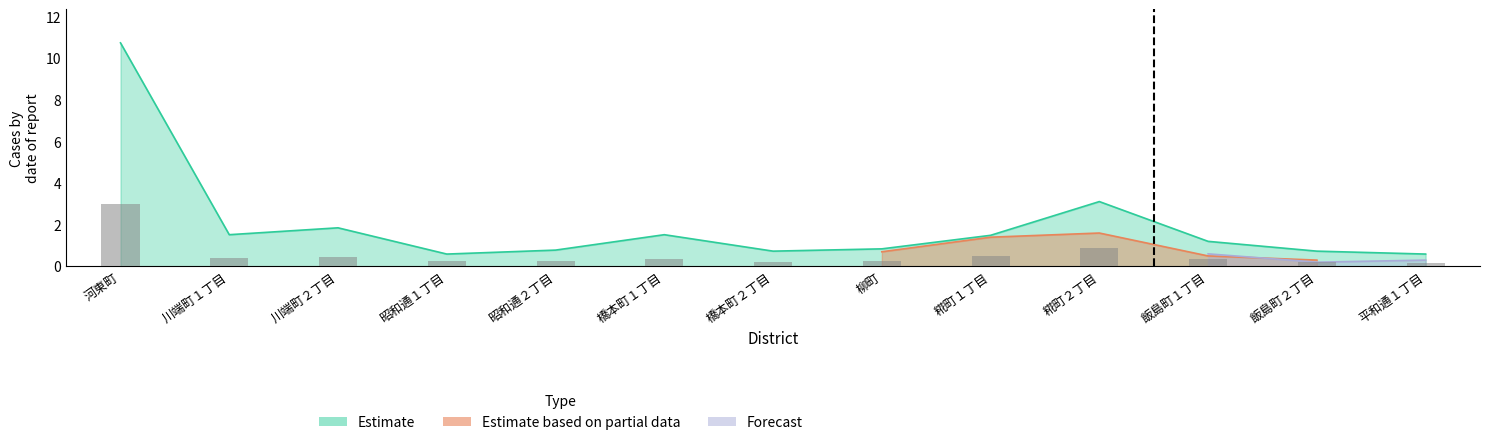

Is it true that Estimate based on partial data equals 0.3 at 飯島町１丁目?

True